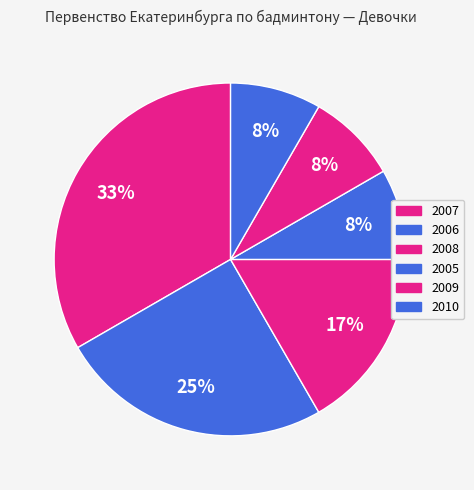

What is the change in value from 2007 to 2008?

-2